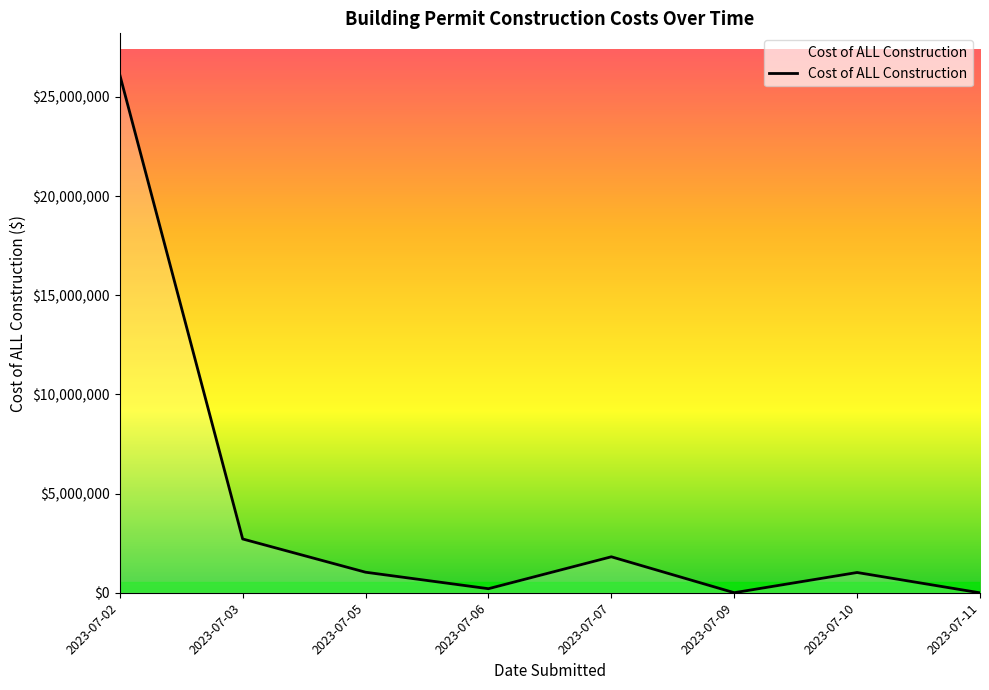

How many lines are shown in the chart?

1